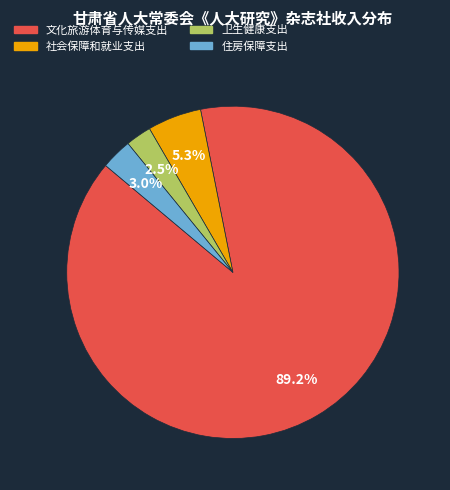

How many segments does this pie chart have?

4